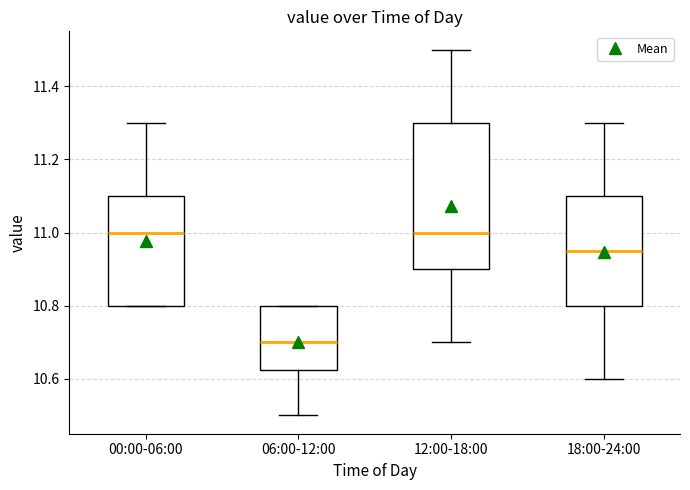

Reading left to right, transcribe this box plot: for each box, give where its median line is, the range the box spans, and where its two whiskers end, as read against the y-axis. The values are not printed on the chart, so give them approximately, as read against the axis.

00:00-06:00: median 11.00, box 10.80 to 11.10, whiskers 10.80 to 11.30
06:00-12:00: median 10.70, box 10.62 to 10.80, whiskers 10.50 to 10.80
12:00-18:00: median 11.00, box 10.90 to 11.30, whiskers 10.70 to 11.50
18:00-24:00: median 10.96, box 10.80 to 11.10, whiskers 10.60 to 11.30